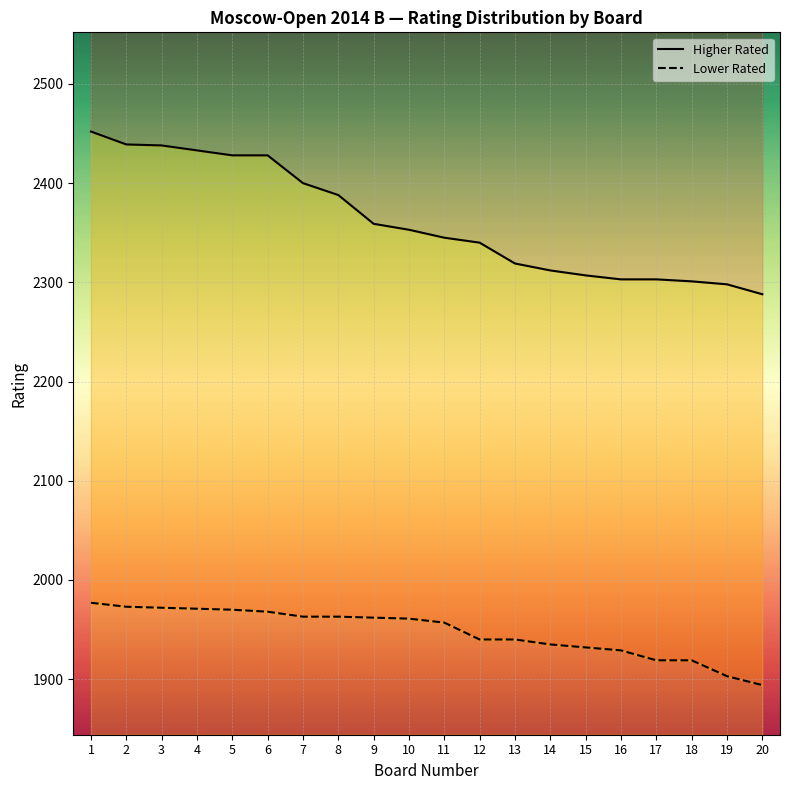

How many categories are shown in the chart?

20